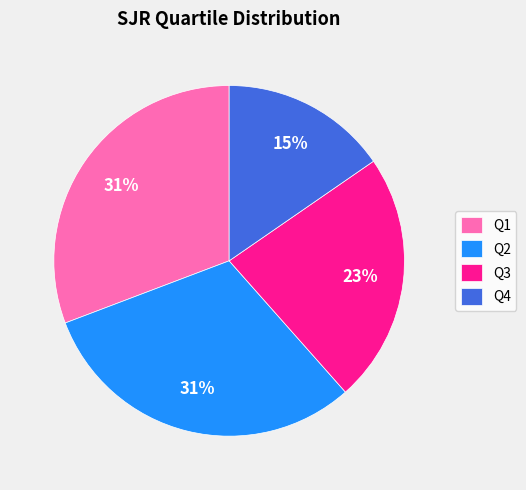

How many segments does this pie chart have?

4